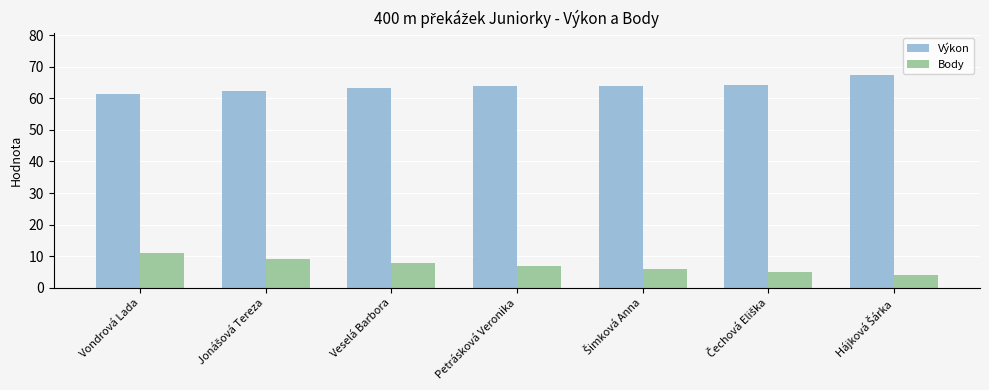

Count the number of categories in the chart.

7